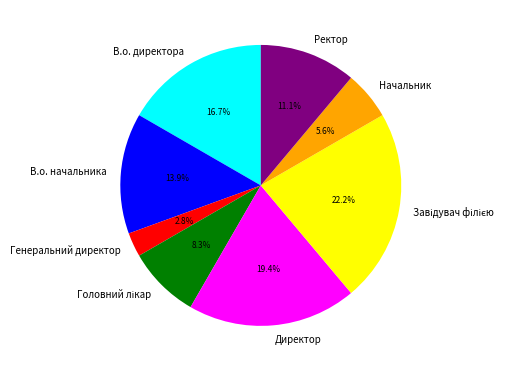

What percentage is NOT represented by В.о. начальника?

86.1%